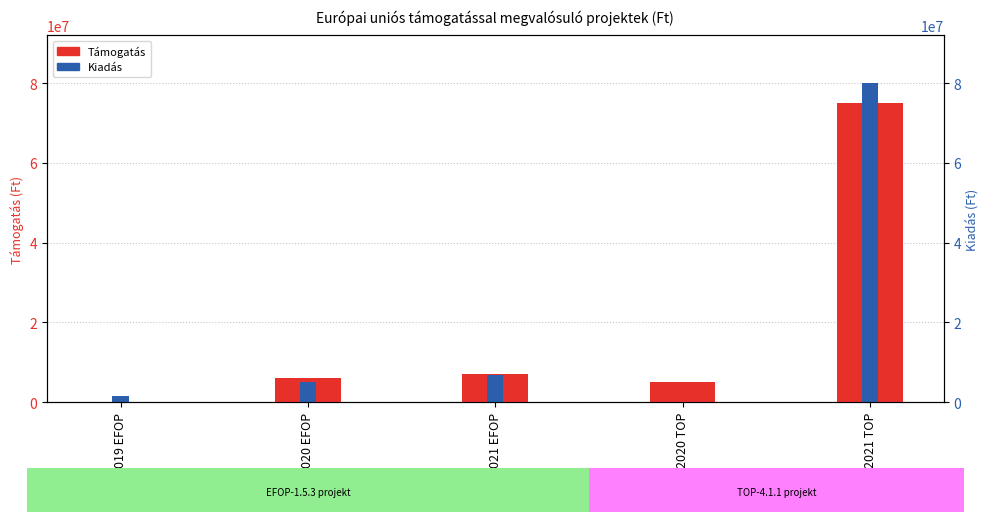

What is the label of the 3rd bar from the left?

2021 EFOP